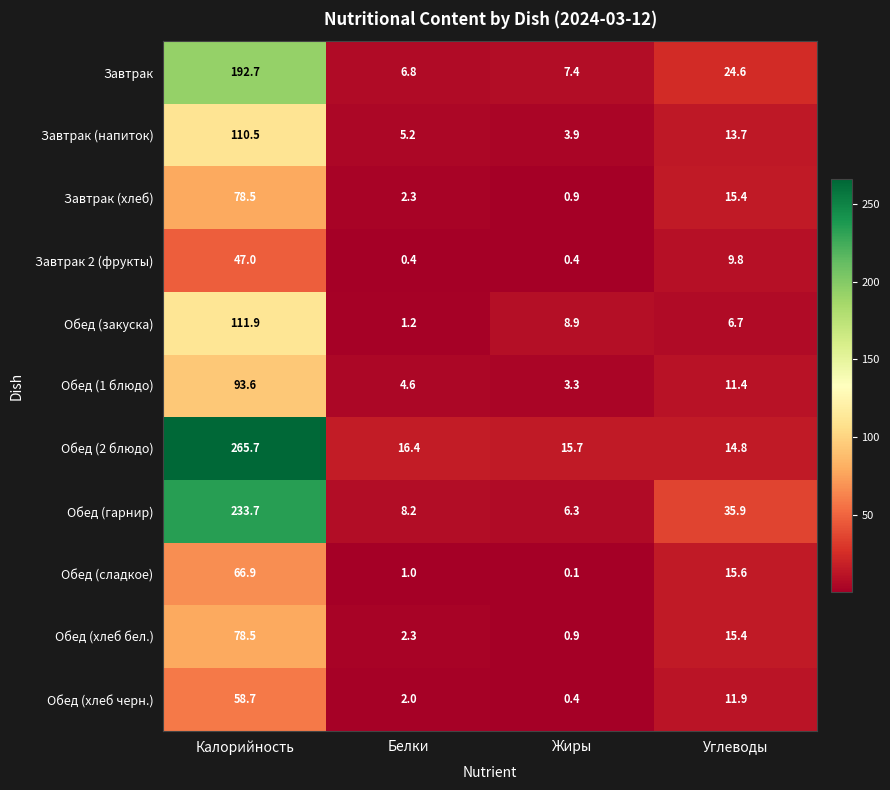

What is the difference between the second highest and minimum values in the Обед (хлеб черн.) series?

11.5